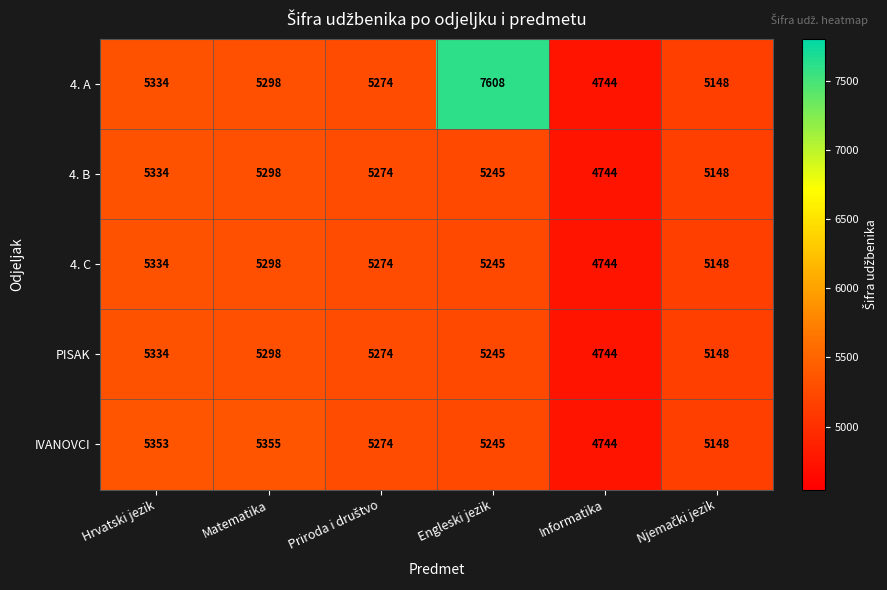

True or false: 4. C has a value of 9338 at Engleski jezik.

False